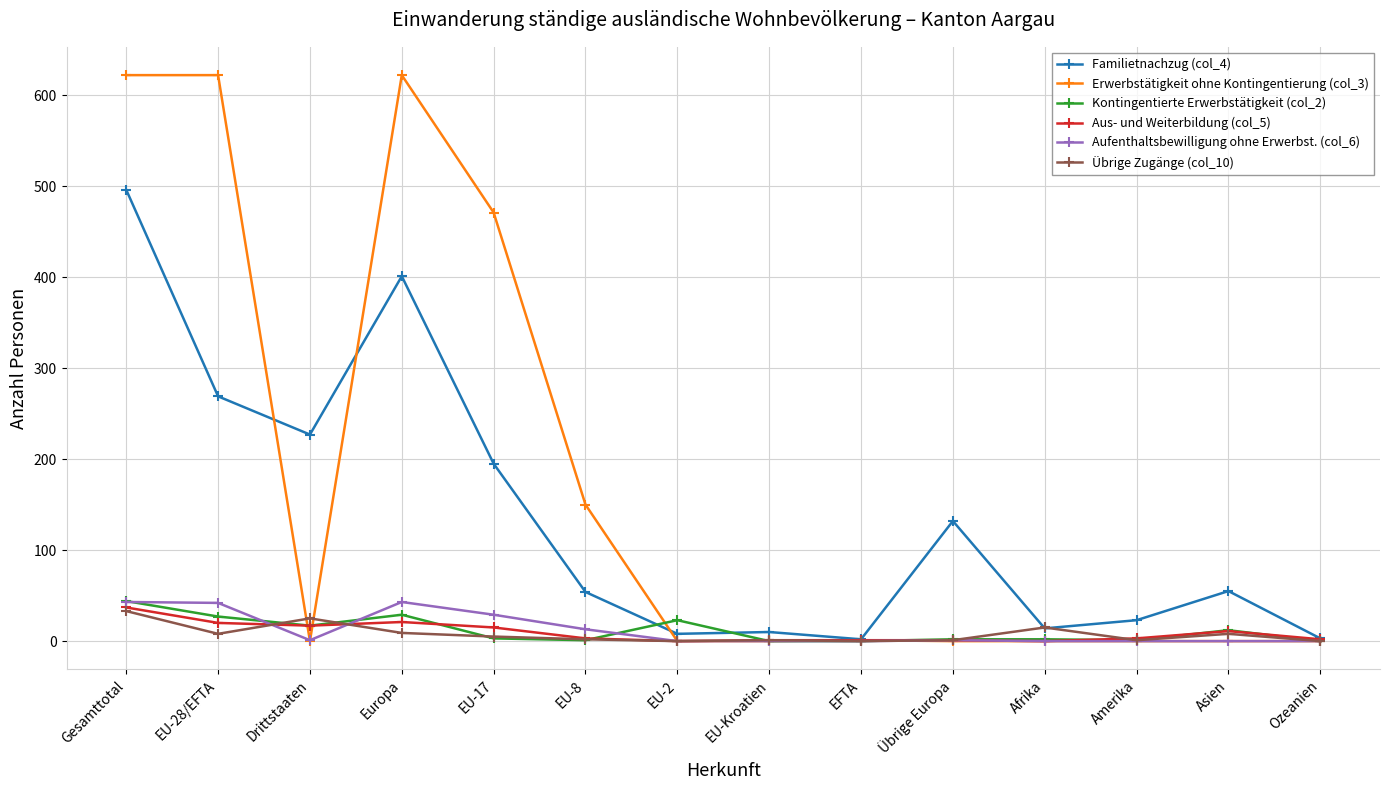

What is the greatest value displayed?

622